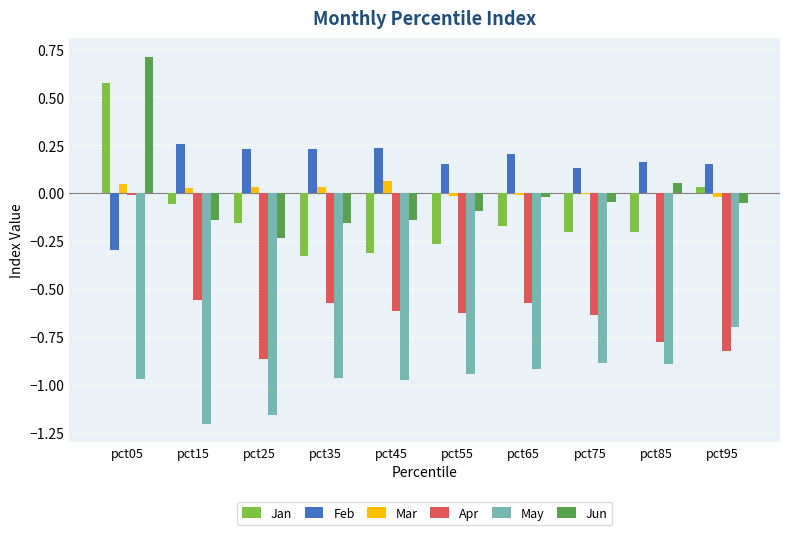

What are all the series names shown in the legend?

Jan, Feb, Mar, Apr, May, Jun